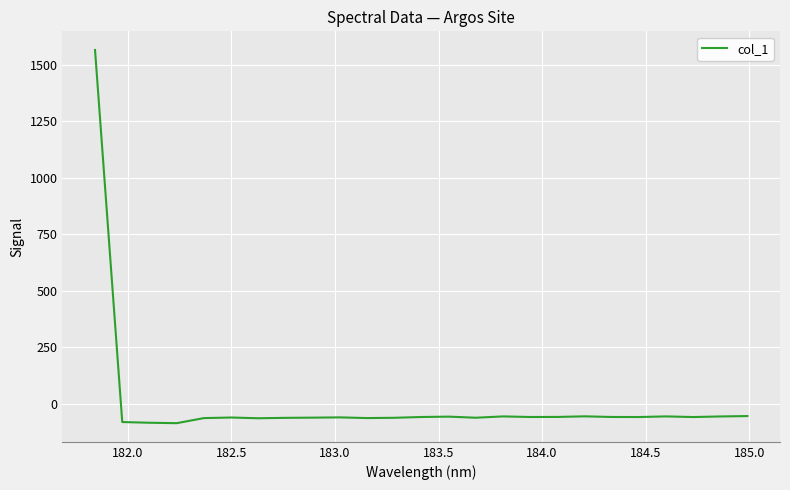

What is the minimum value shown in the chart?

-85.3